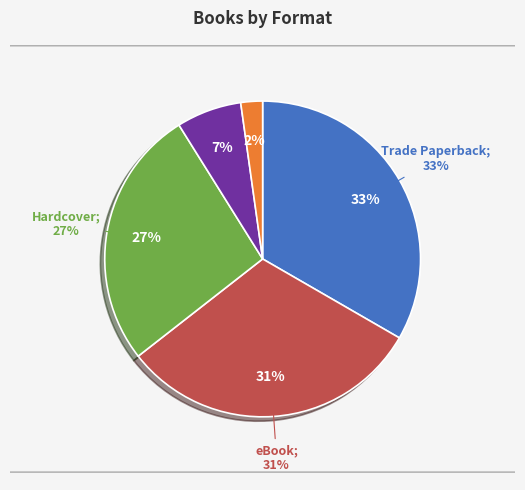

True or false: Trade Paperback accounts for 33% of the total.

True